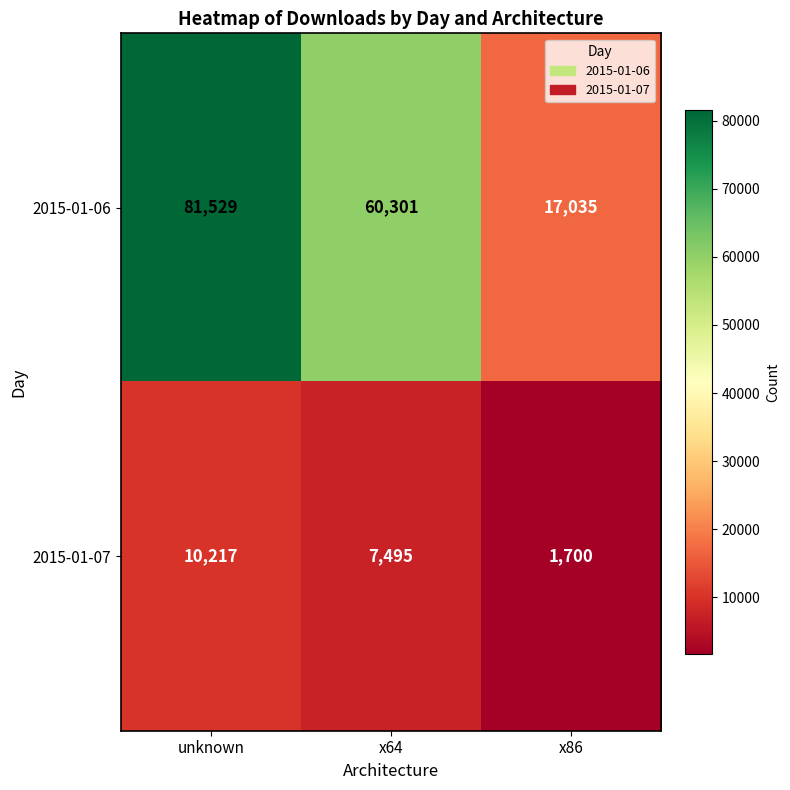

What is the sum of the 2015-01-07 values at unknown and x86?

11917